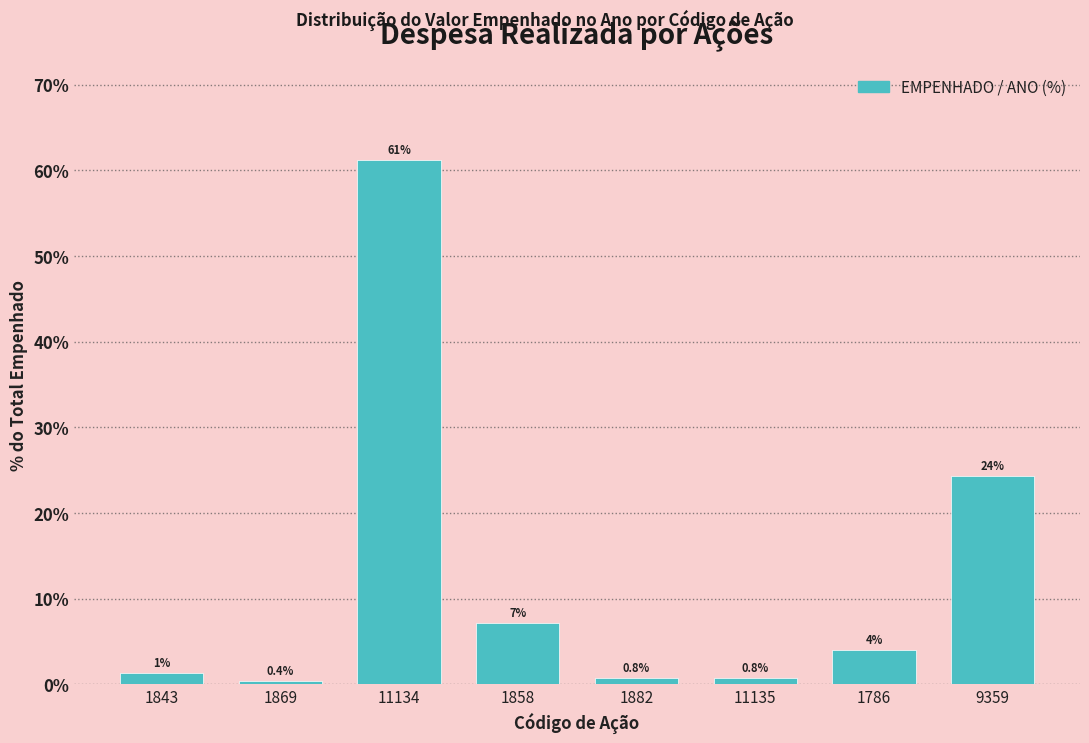

What value does the data have at 11134?

61.2